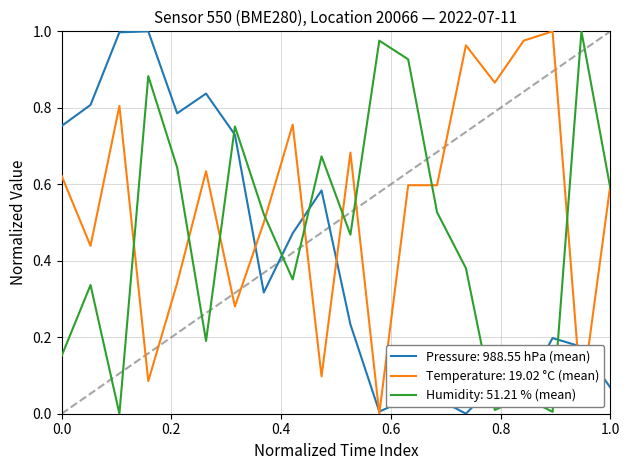

Which series has the largest total across all categories?

Temperature: 19.02 °C (mean)